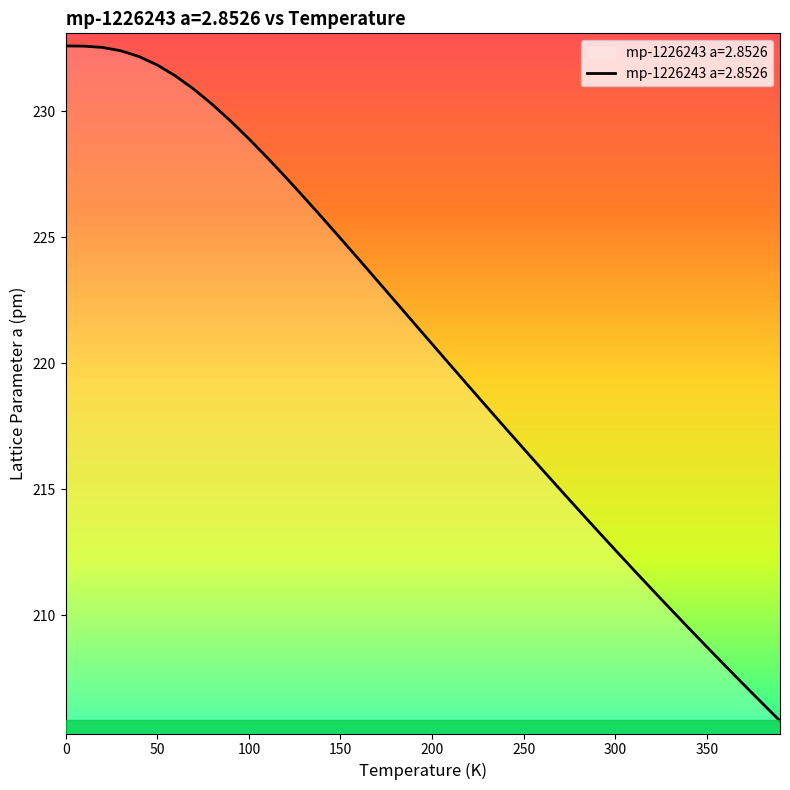

What is the difference between the maximum and minimum values?

26.8